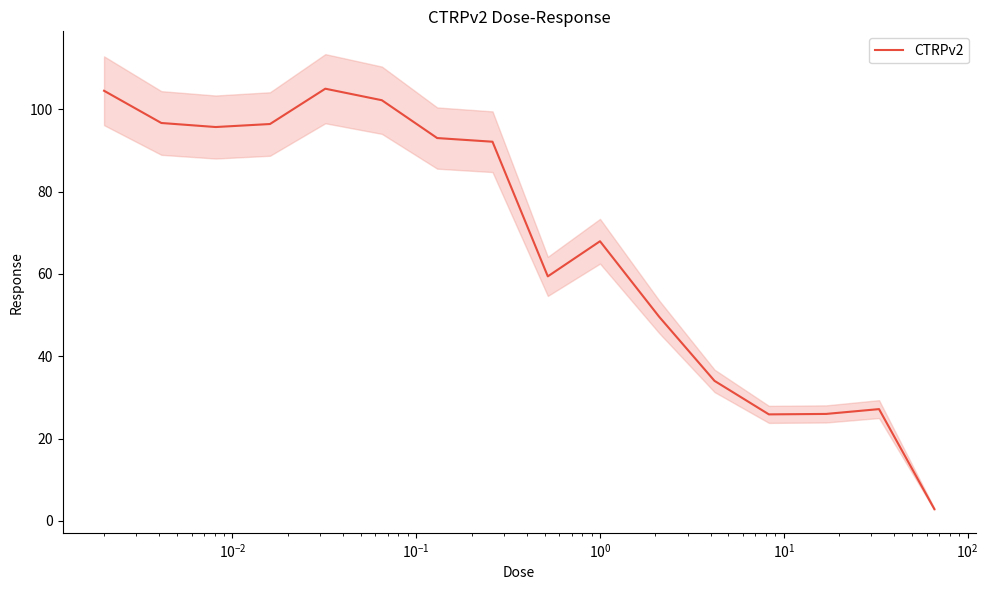

What is the smallest value displayed?

2.9